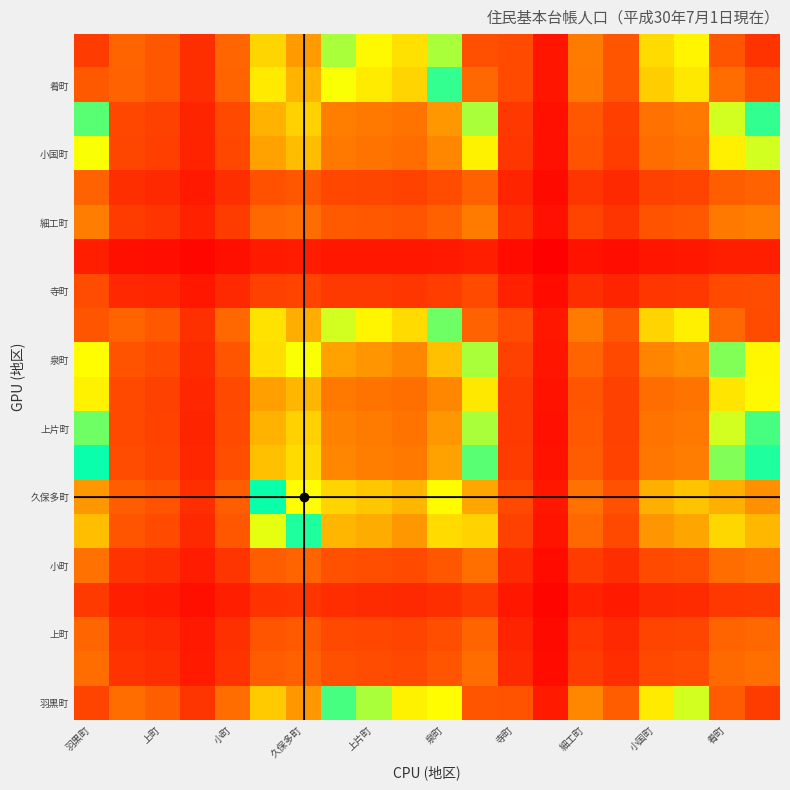

How many distinct data groups are displayed?

20